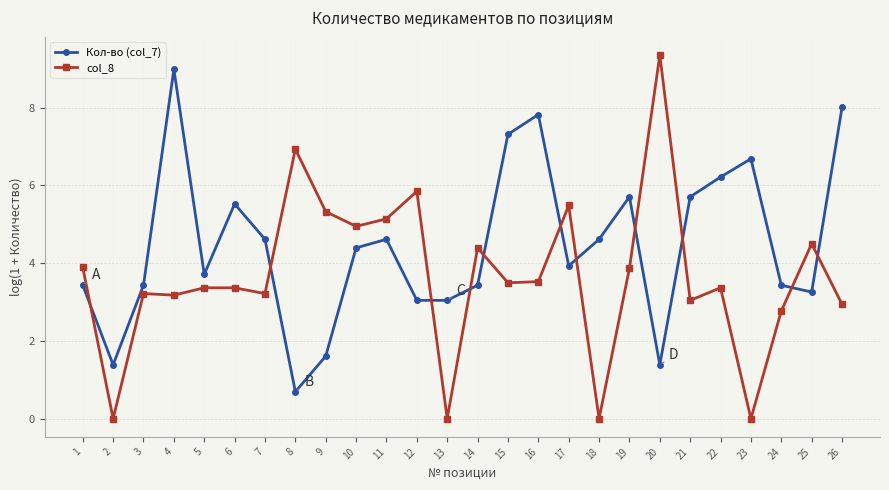

What is the highest value of the col_8 series?

9.4